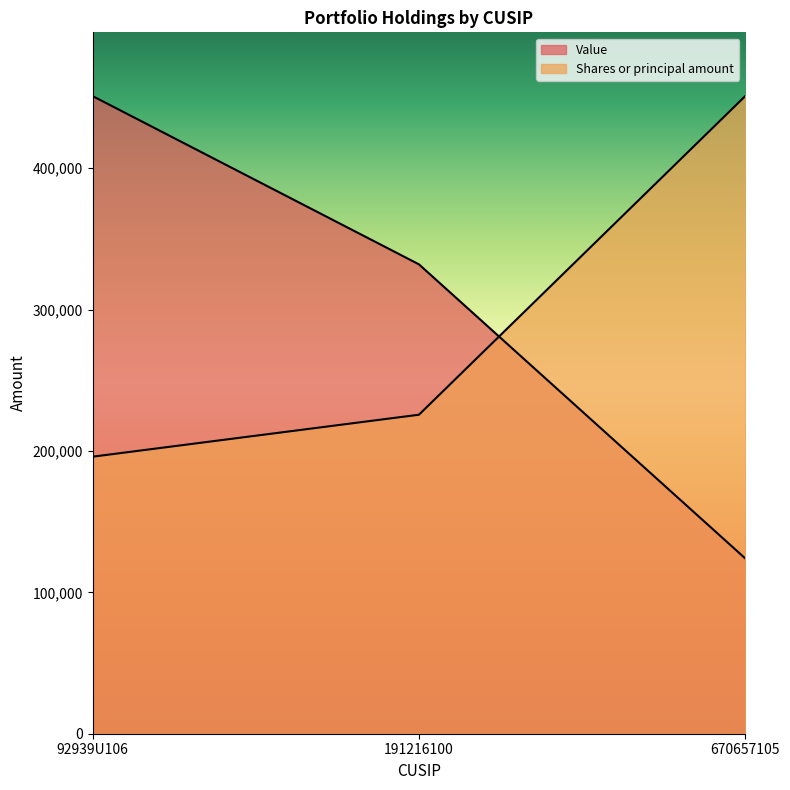

What is the minimum value for Value?

124000.0